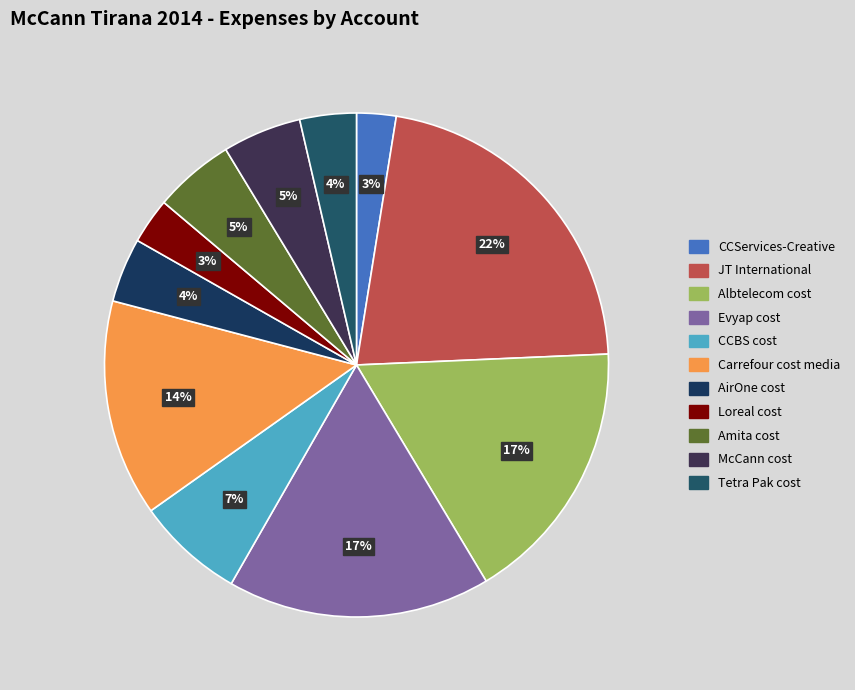

What is the change in value from Evyap cost to CCBS cost?

-6839564.2